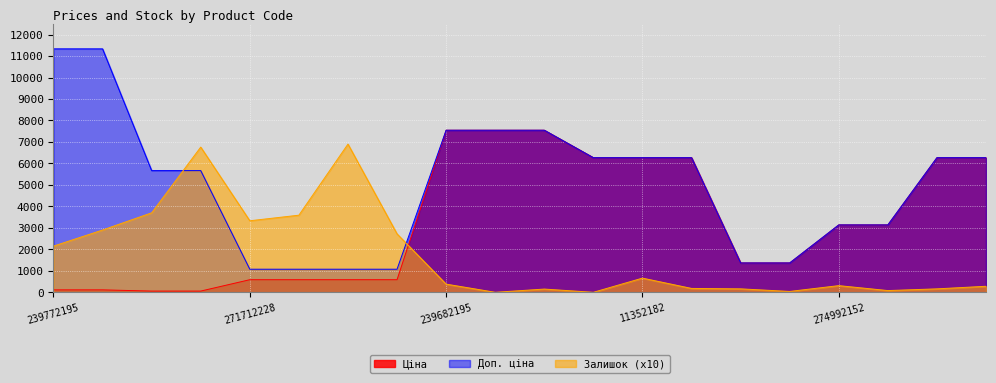

True or false: Ціна has a value of 278.6 at 271712227.

False